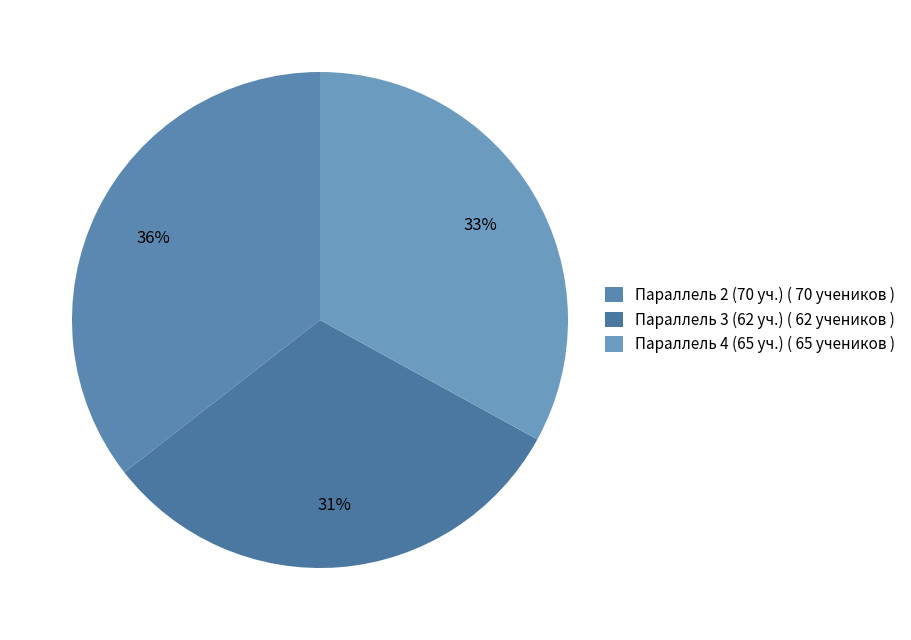

How many segments does this pie chart have?

3